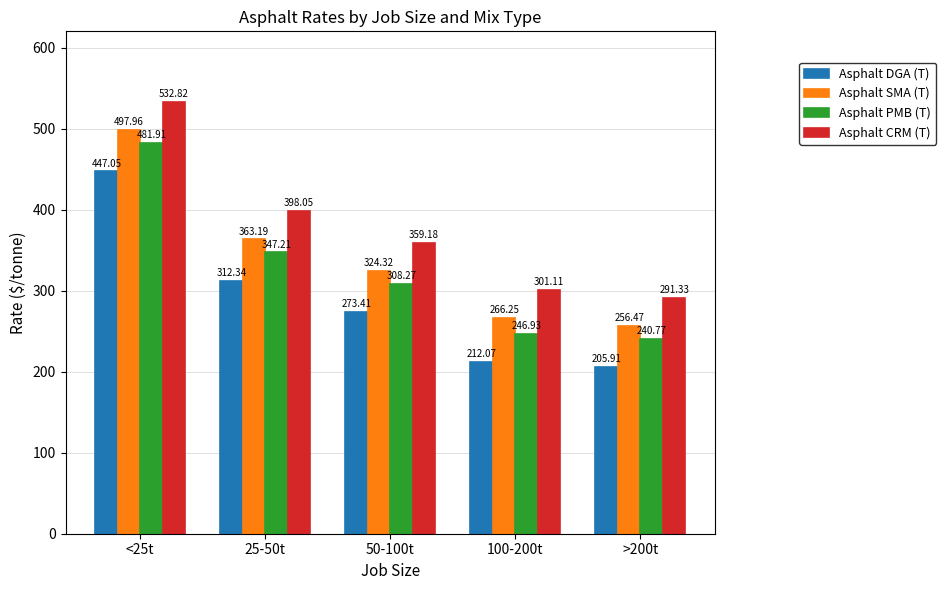

What is the highest value of the Asphalt SMA (T) series?

498.0